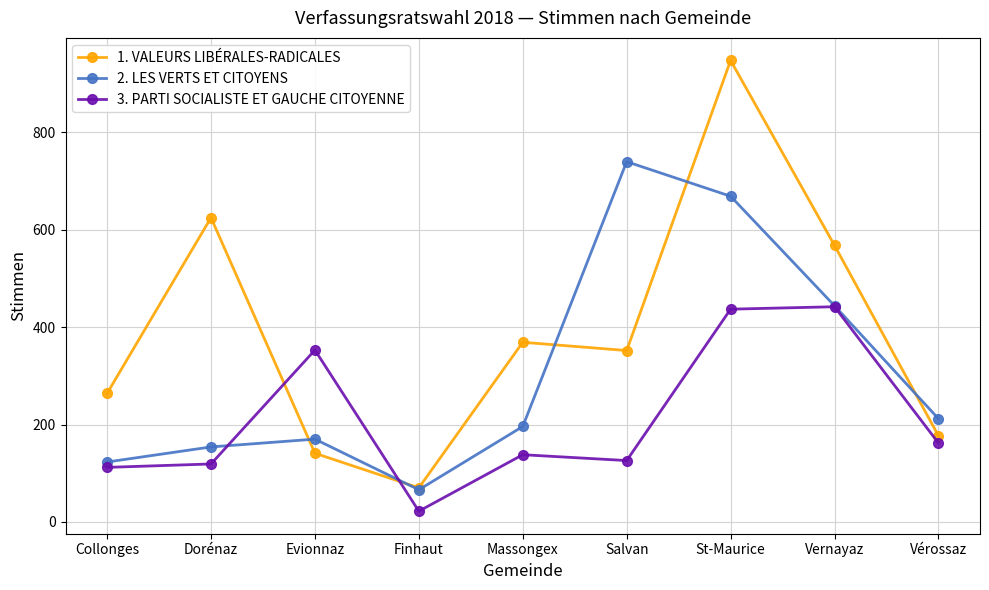

Which series has the largest total across all categories?

1. VALEURS LIBÉRALES-RADICALES